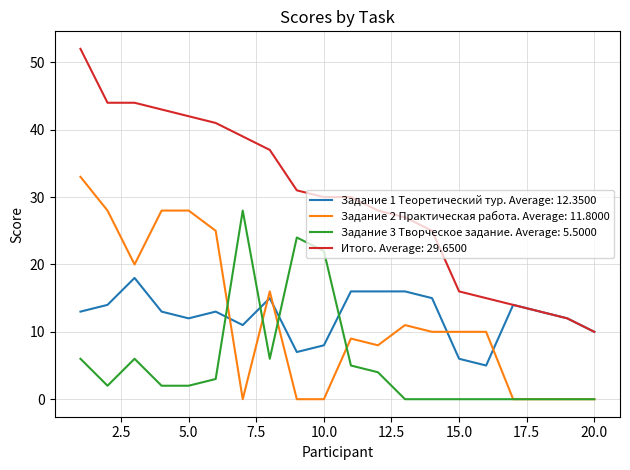

True or false: Задание 2 Практическая работа. Average: 11.8000 and Итого. Average: 29.6500 intersect in this chart.

False